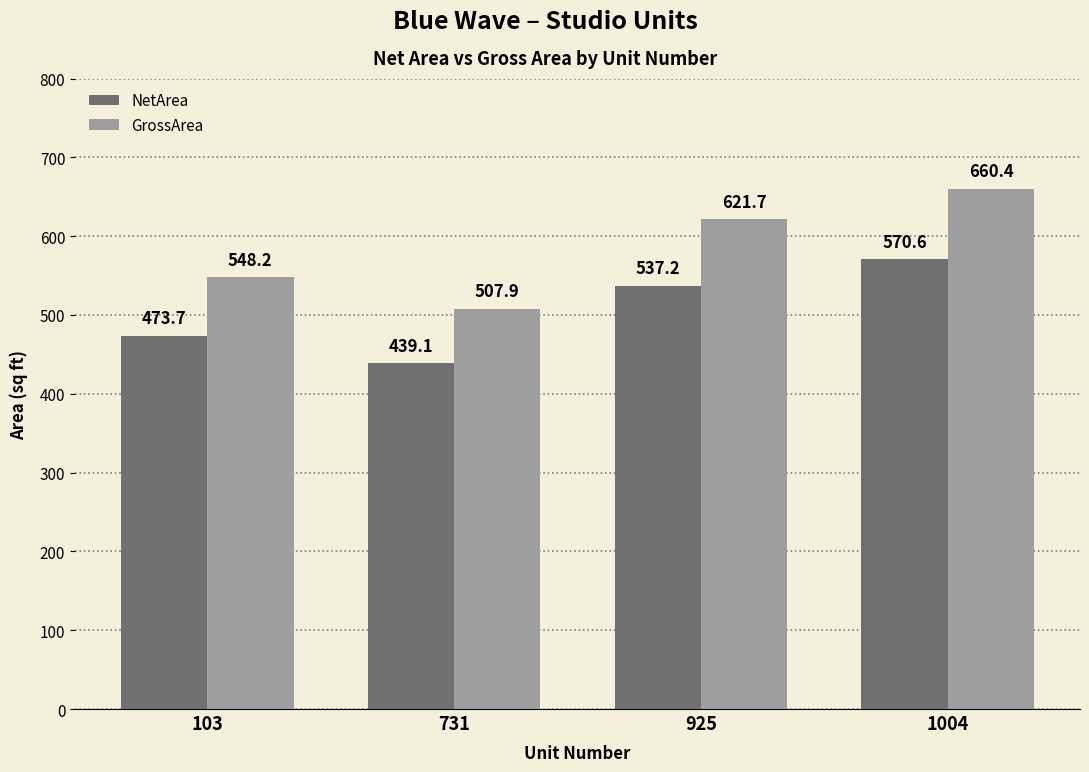

How many data points in NetArea are above 537?

2